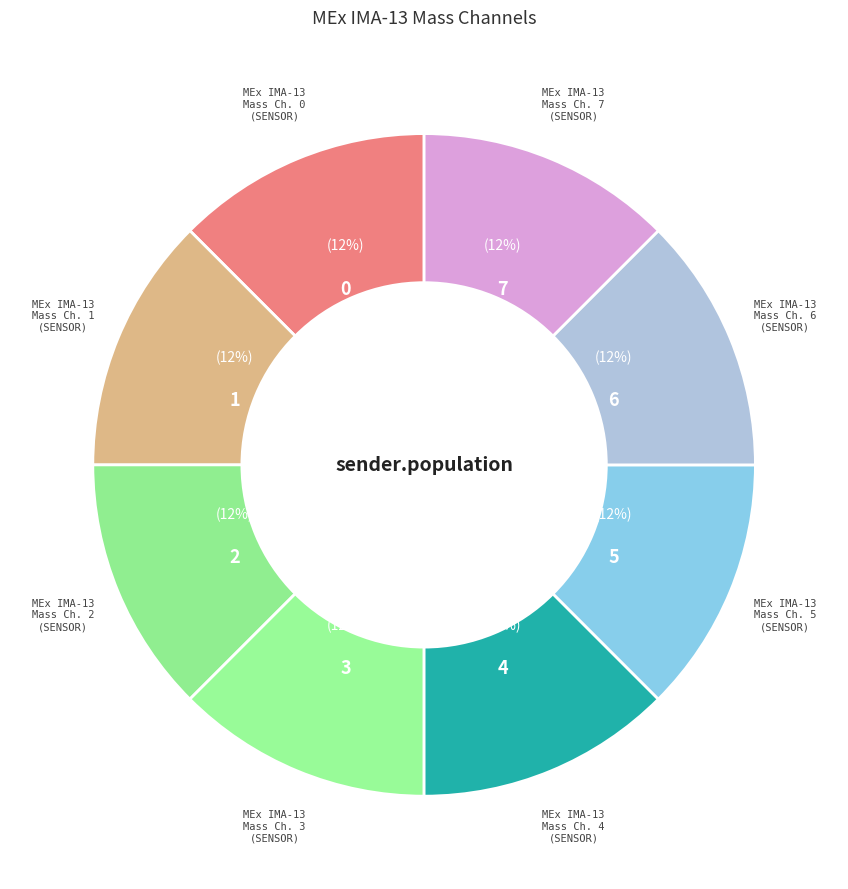

How many slices are in this pie chart?

8